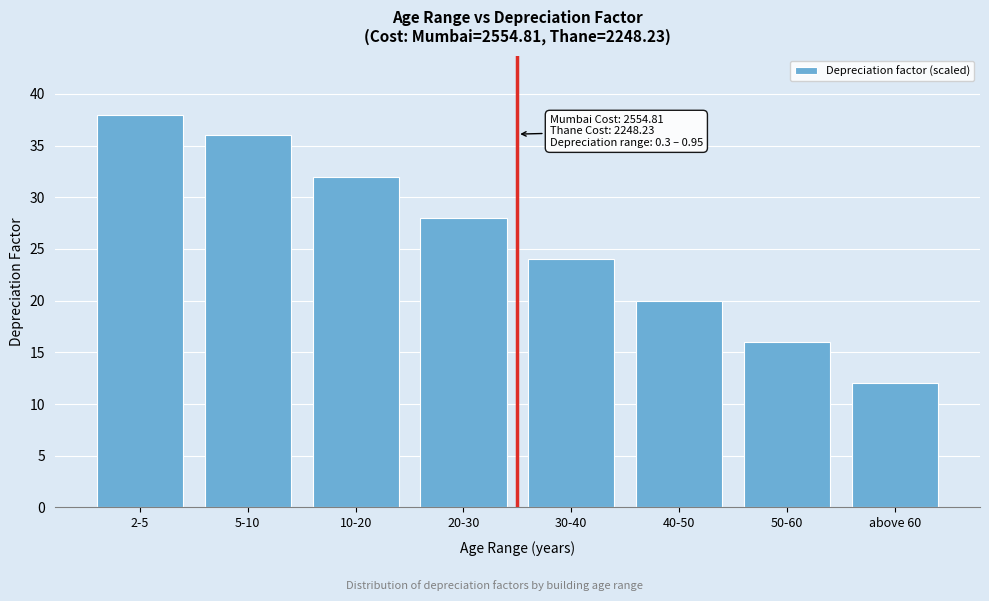

Reading right to left, what are all the values shown in this chart?

12	16	20	24	28	32	36	38